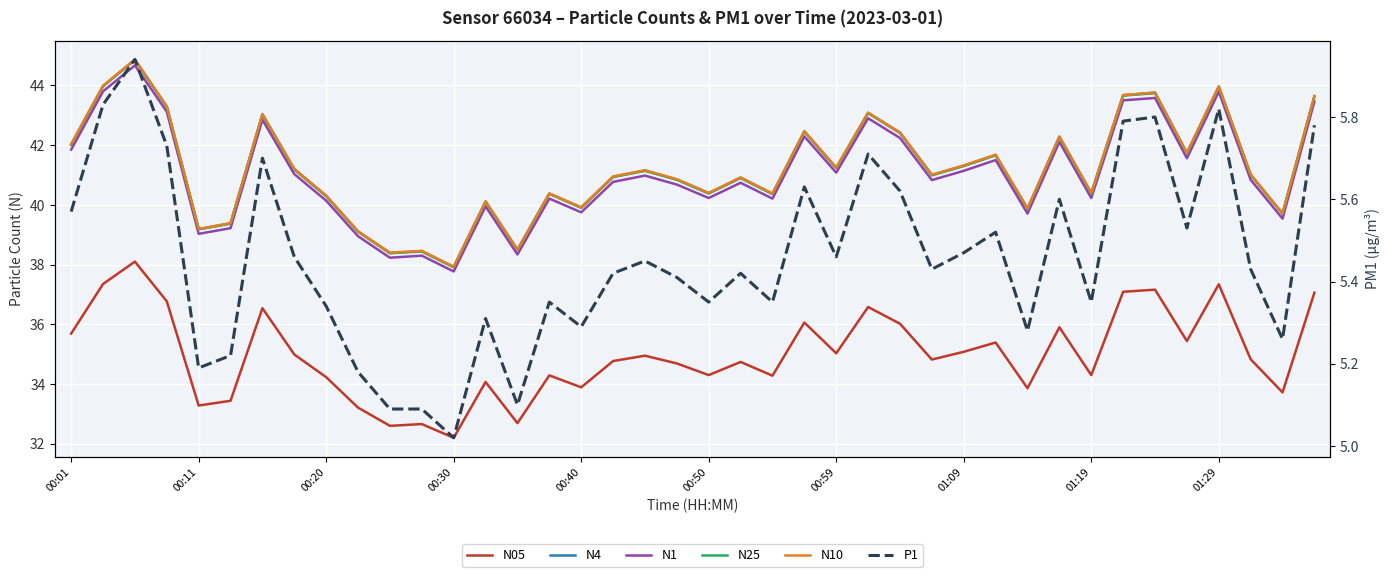

How many data points in N10 are less than 41?

19